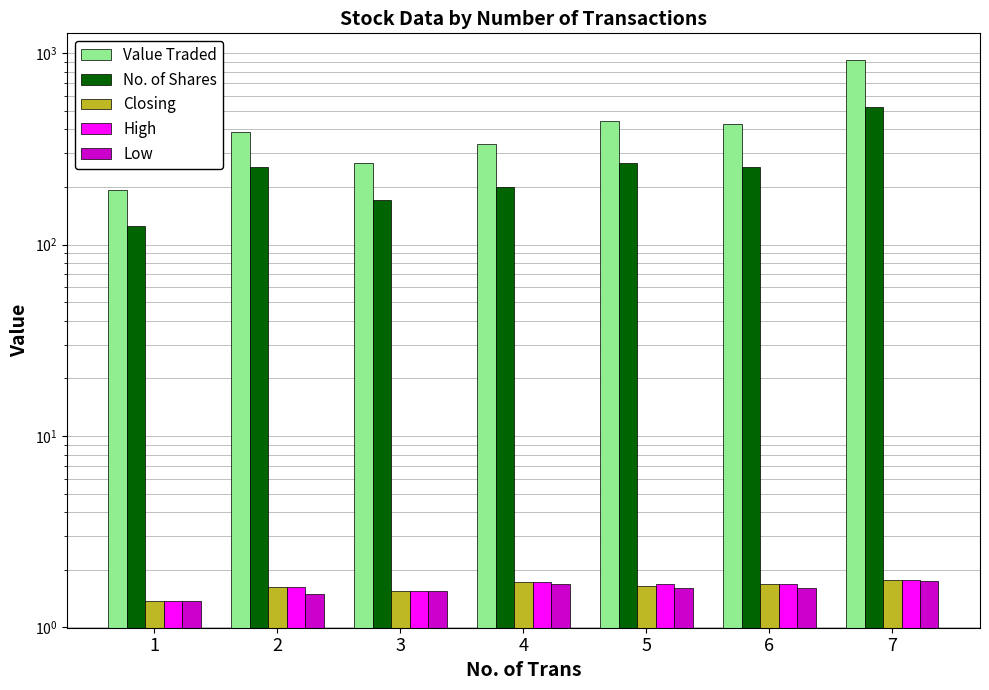

Reading left to right, what are all the values shown in this chart?

Value Traded: 1=192.0	2=388.3	3=267.0	4=337.0	5=440.5	6=426.0	7=918.0
No. of Shares: 1=124.8	2=253.7	3=171.0	4=200.0	5=268.5	6=255.0	7=525.0
Closing: 1=1.4	2=1.6	3=1.6	4=1.7	5=1.6	6=1.7	7=1.8
High: 1=1.4	2=1.6	3=1.6	4=1.7	5=1.7	6=1.7	7=1.8
Low: 1=1.4	2=1.5	3=1.6	4=1.7	5=1.6	6=1.6	7=1.7